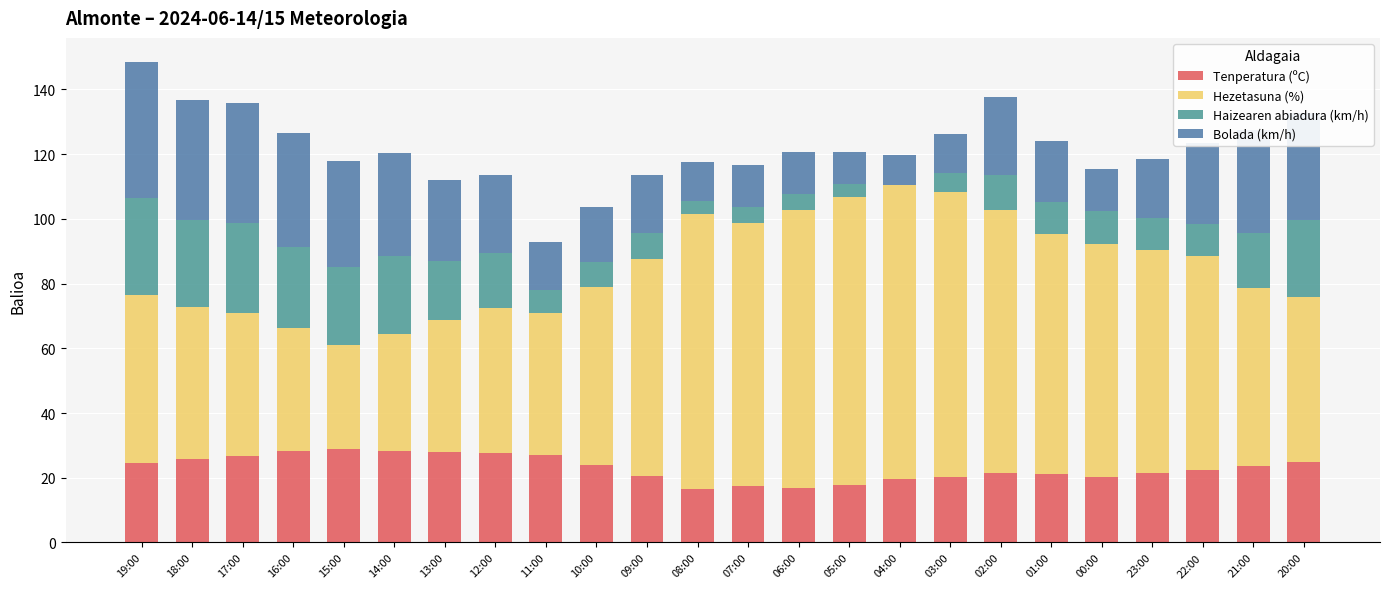

Count the number of data series in this chart.

4